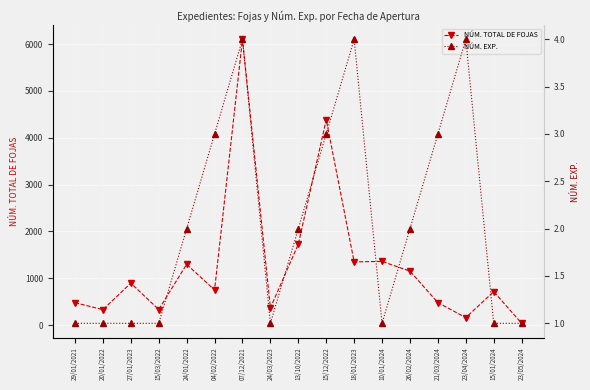

What is the difference between the NÚM. TOTAL DE FOJAS values at 15/03/2022 and 04/02/2022?

417